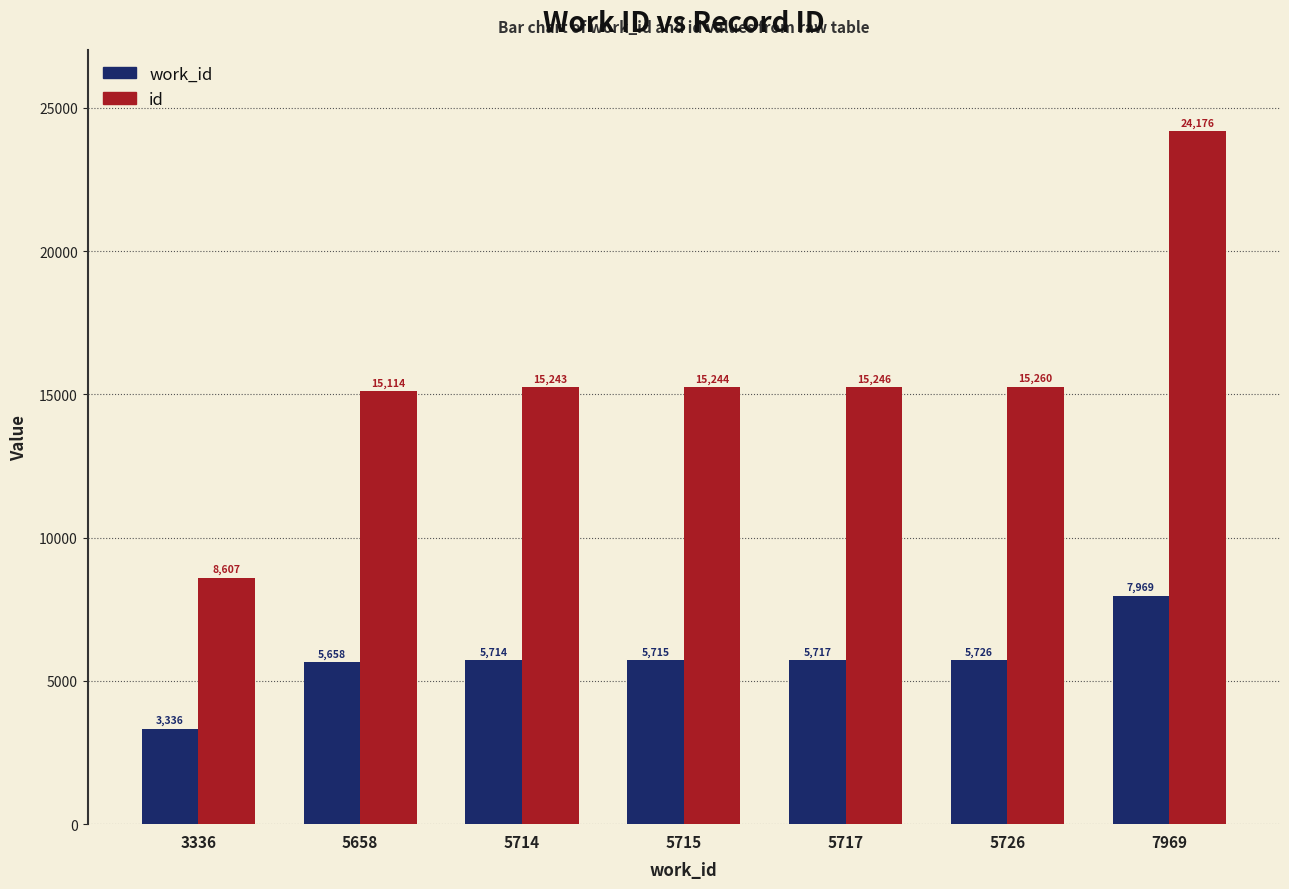

How many values in the id series are below 15244?

3